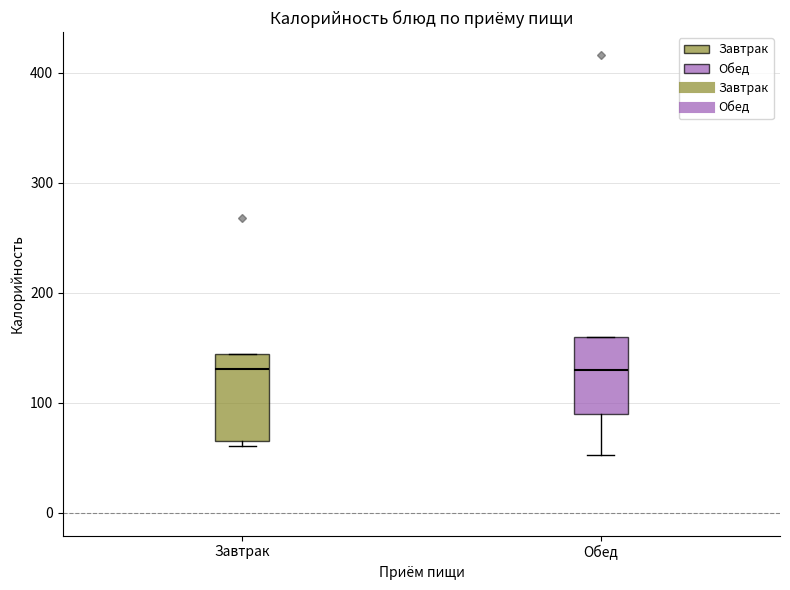

Reading left to right, read every box against the y-axis: the position of its median line, the range the box covers, and the ends of its whiskers. The values are not printed on the chart, so give them approximately, as read against the axis.

Завтрак: median 130, box 70 to 140, whiskers 60 to 140
Обед: median 130, box 90 to 160, whiskers 50 to 160